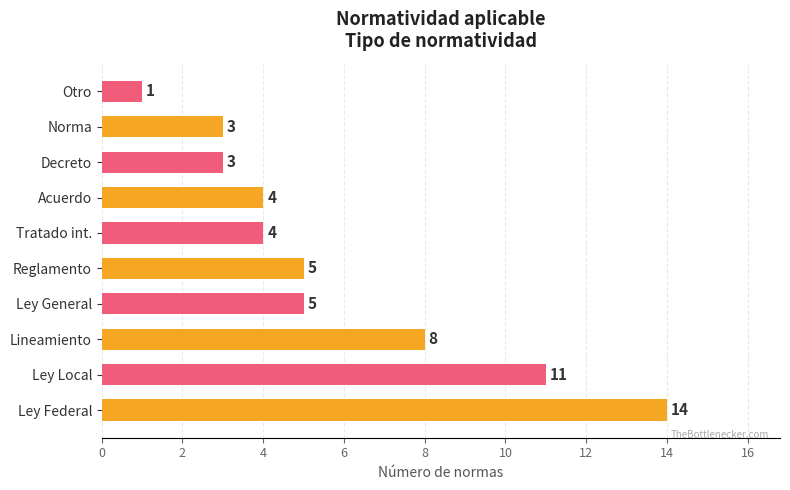

What is the change in value from Tratado int. to Otro?

-3